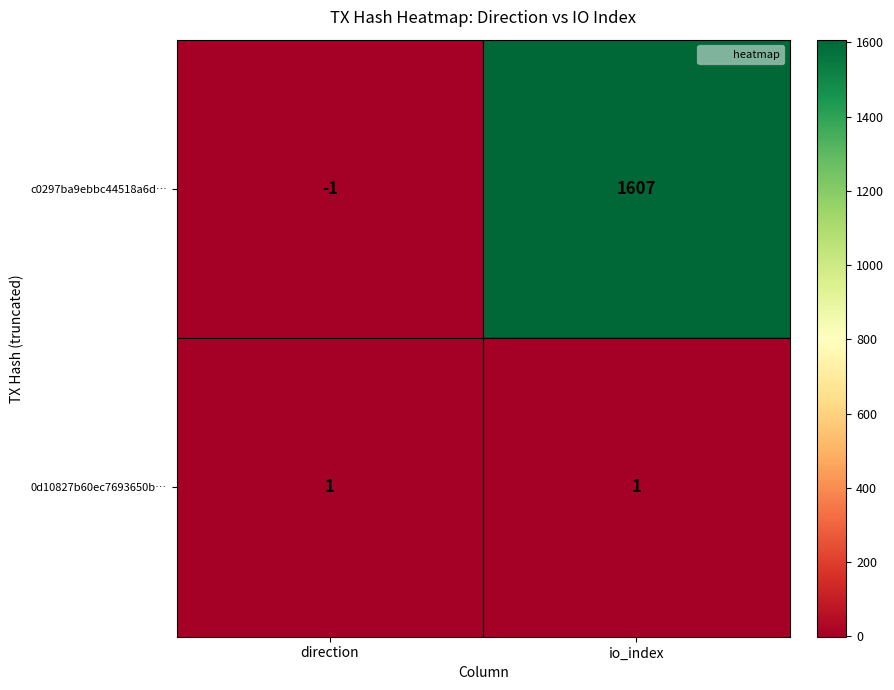

What is the average value of the c0297ba9ebbc44518a6d… series?

803